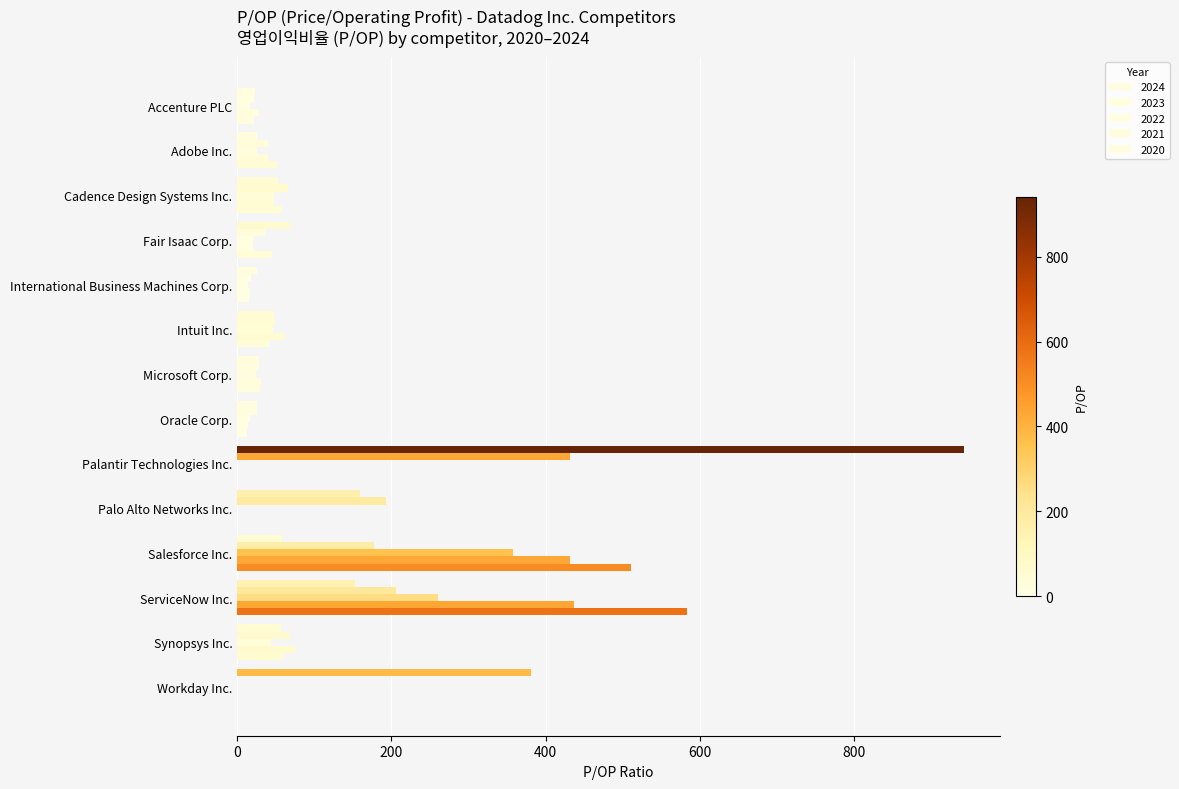

How many data points in 2023 are above 49?

7